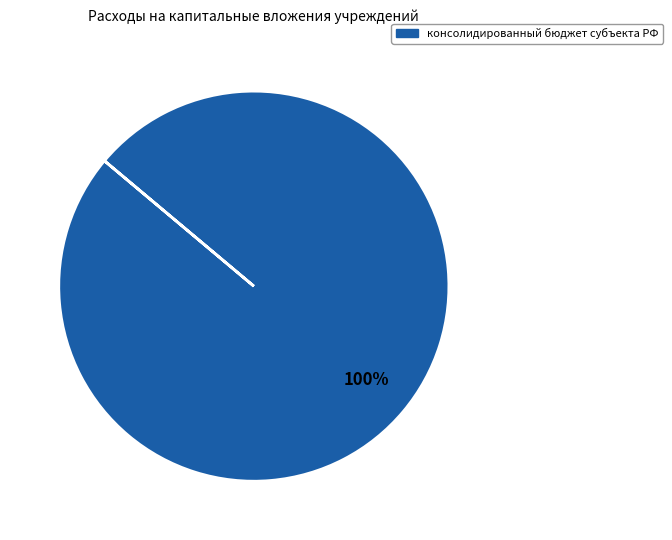

How many slices are in this pie chart?

1